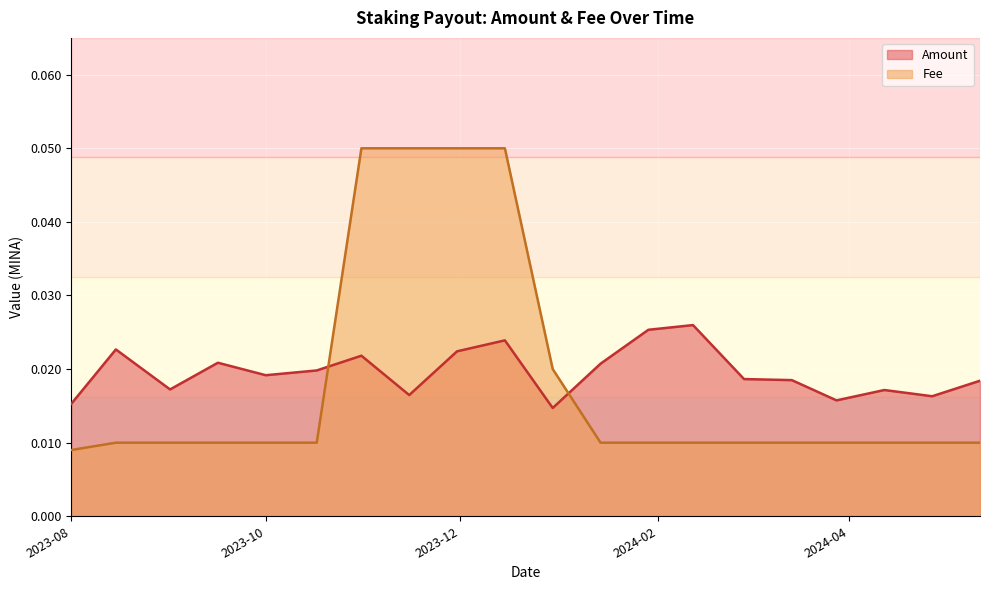

At which category is the sum across all series the highest?

2023-12-15